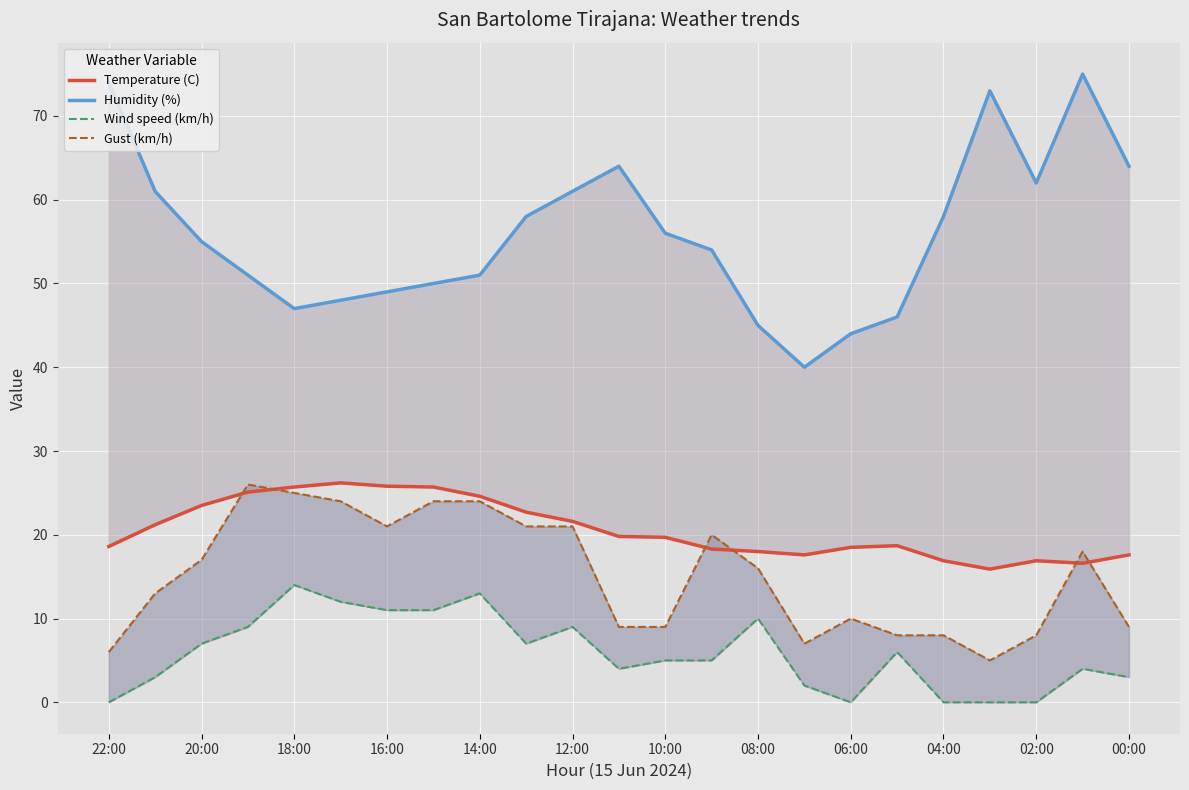

How many interior local valleys does the Temperature (C) series have?

3